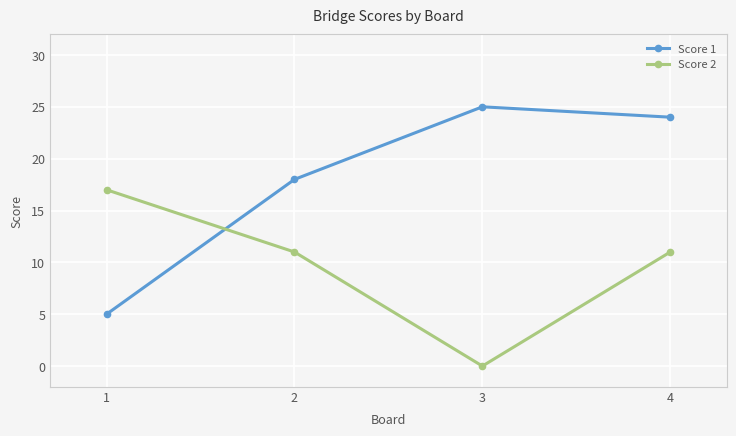

What is the difference between the Score 2 values at 1 and 3?

17